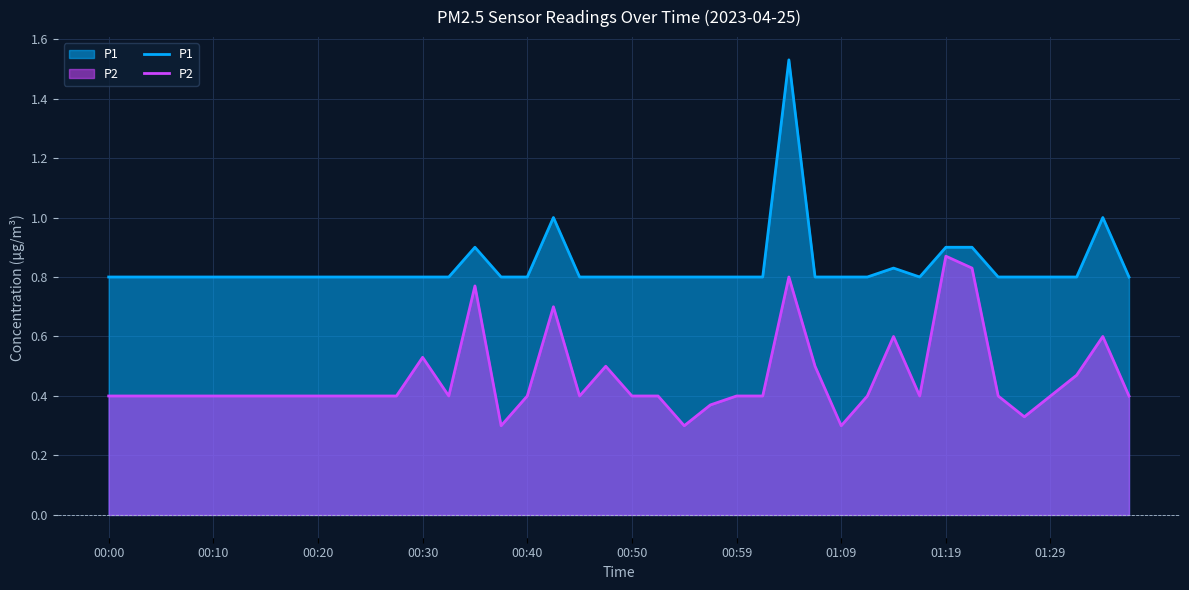

Which series has the widest spread of values?

P1